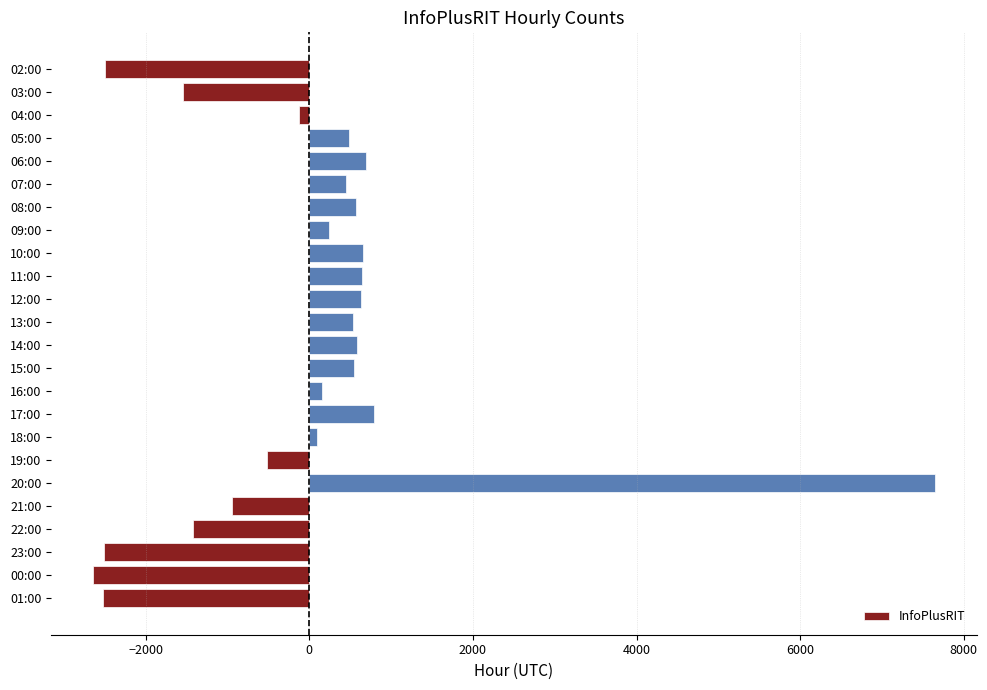

What is the difference between the values at 05:00 and 03:00?

2025.0